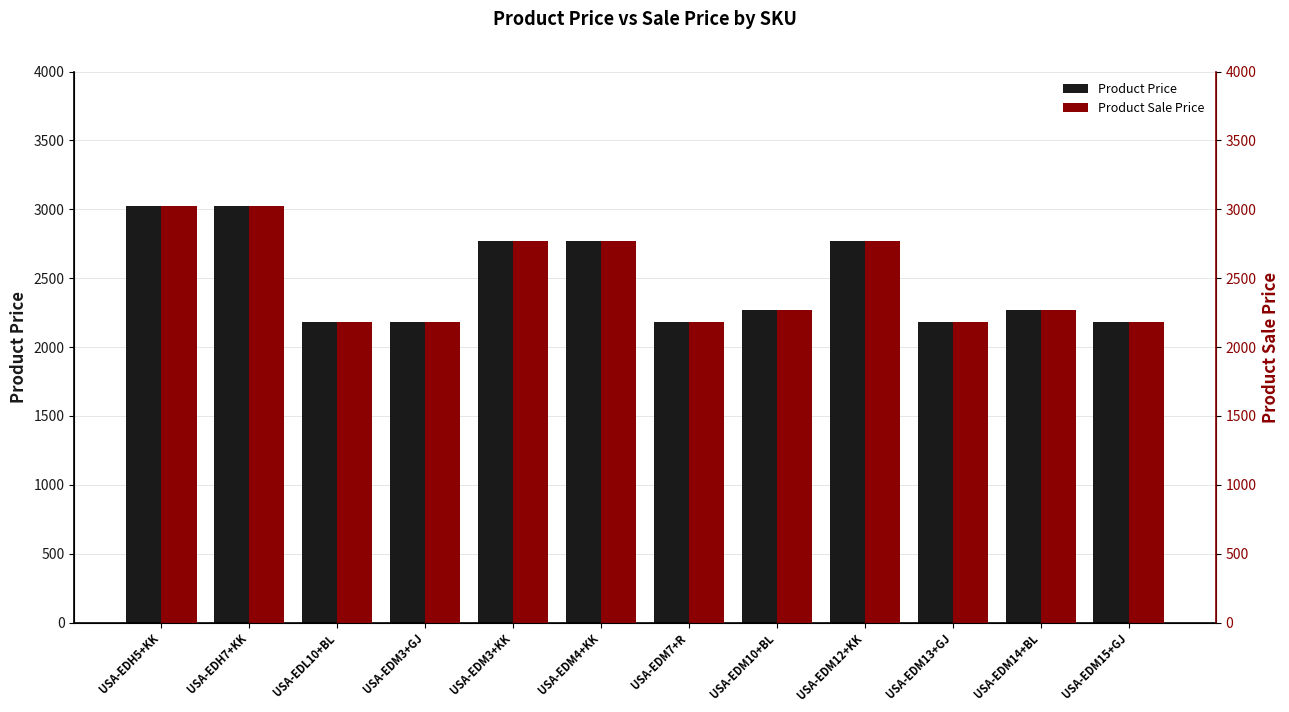

Which series has the largest range (max minus min)?

Product Price